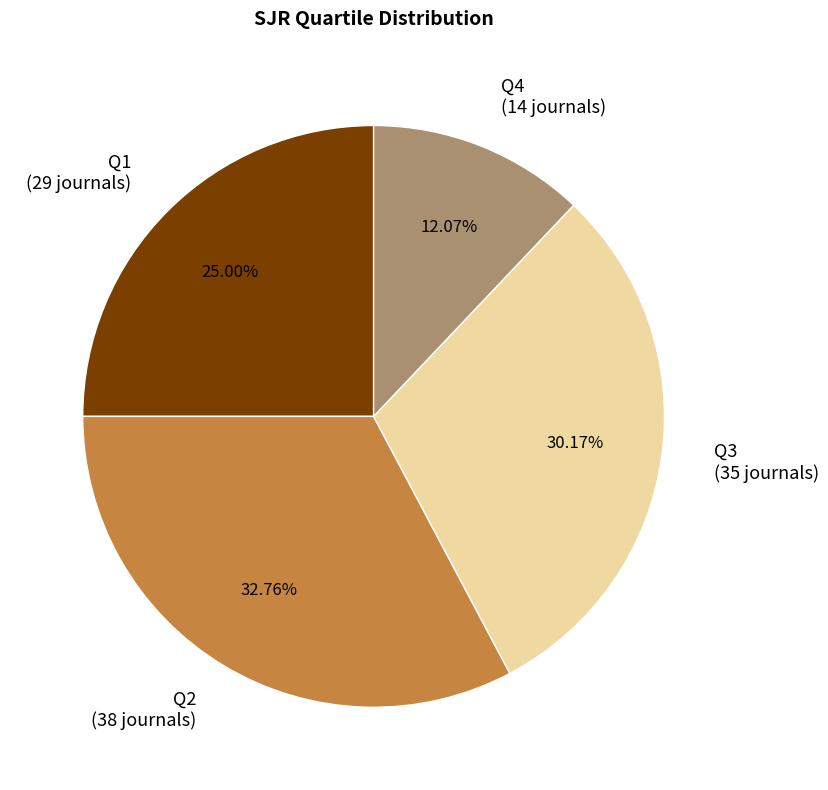

To the nearest percent, what portion does Q1 represent?

25%